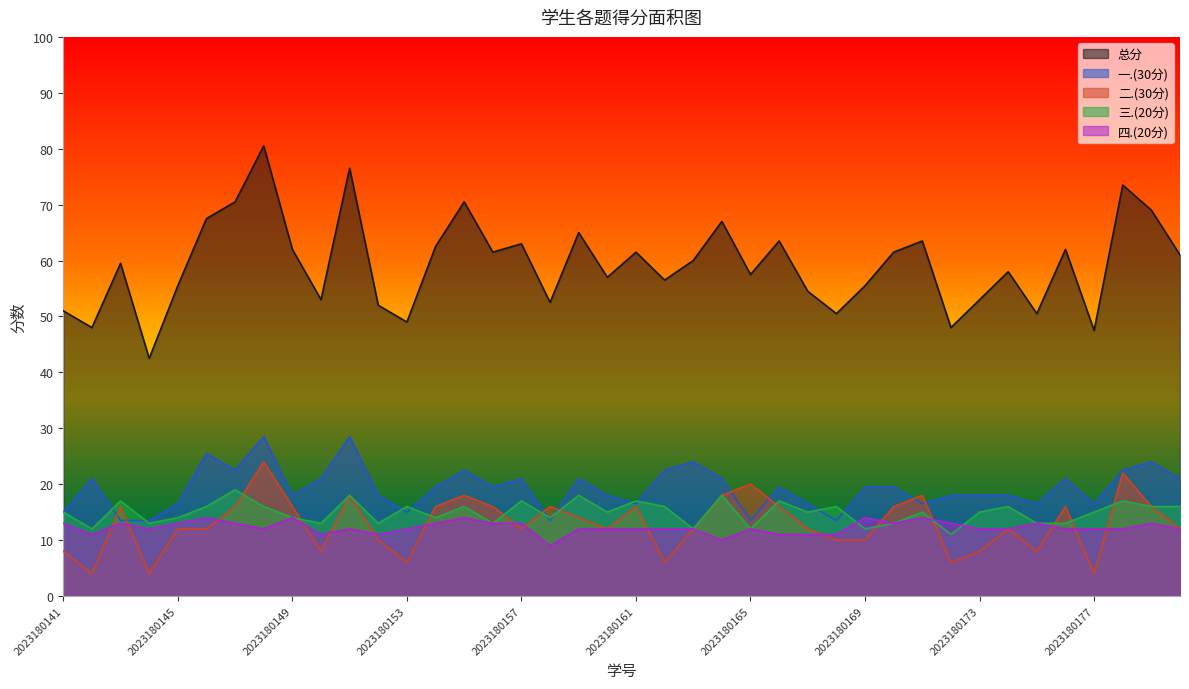

How many 二.(30分) values are between 10 and 16?

23